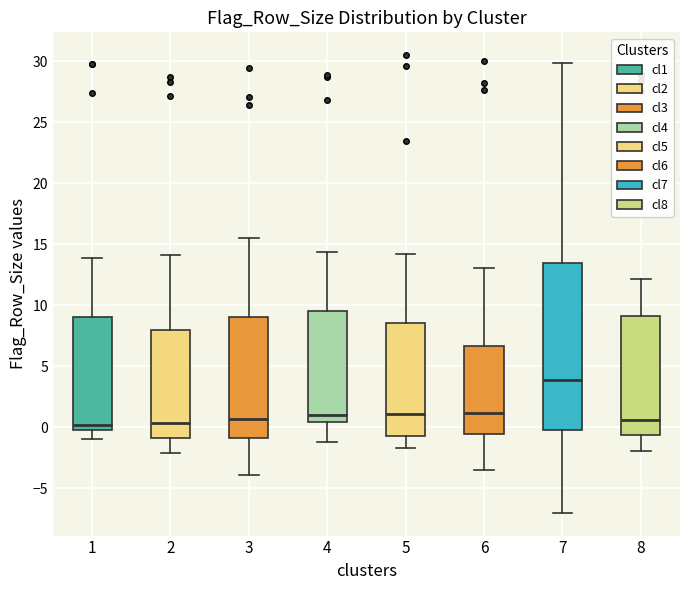

Comparing the boxes themselves (not the whiskers), which one is the tallest?

7